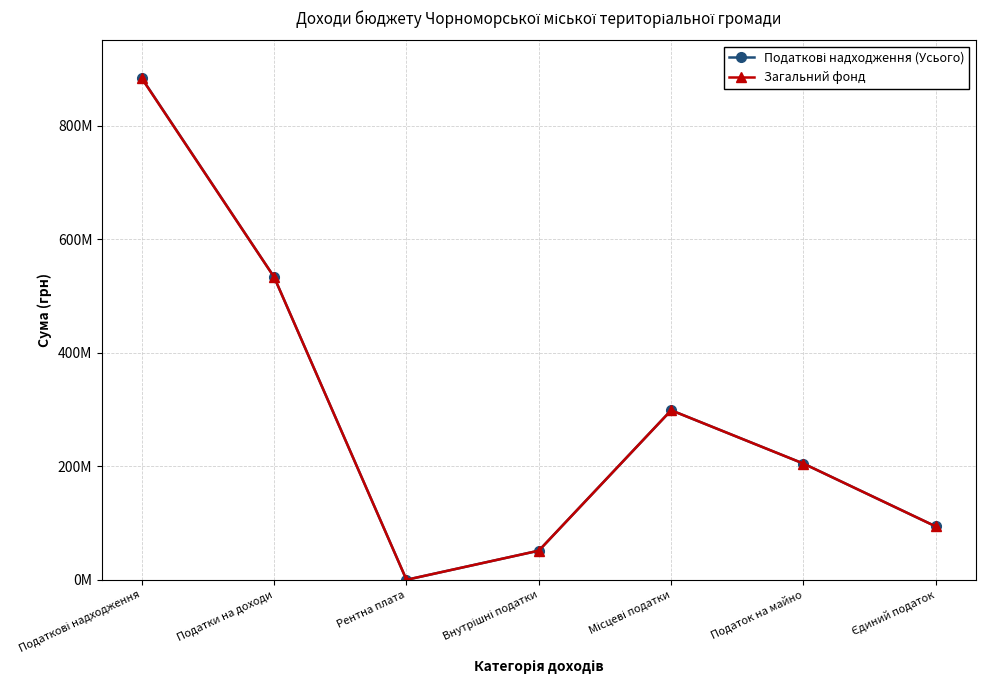

Where is the first local maximum for Загальний фонд?

Місцеві податки